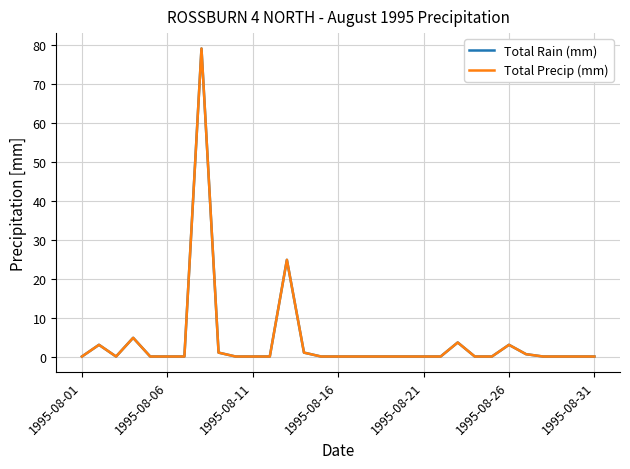

How many lines are shown in the chart?

2